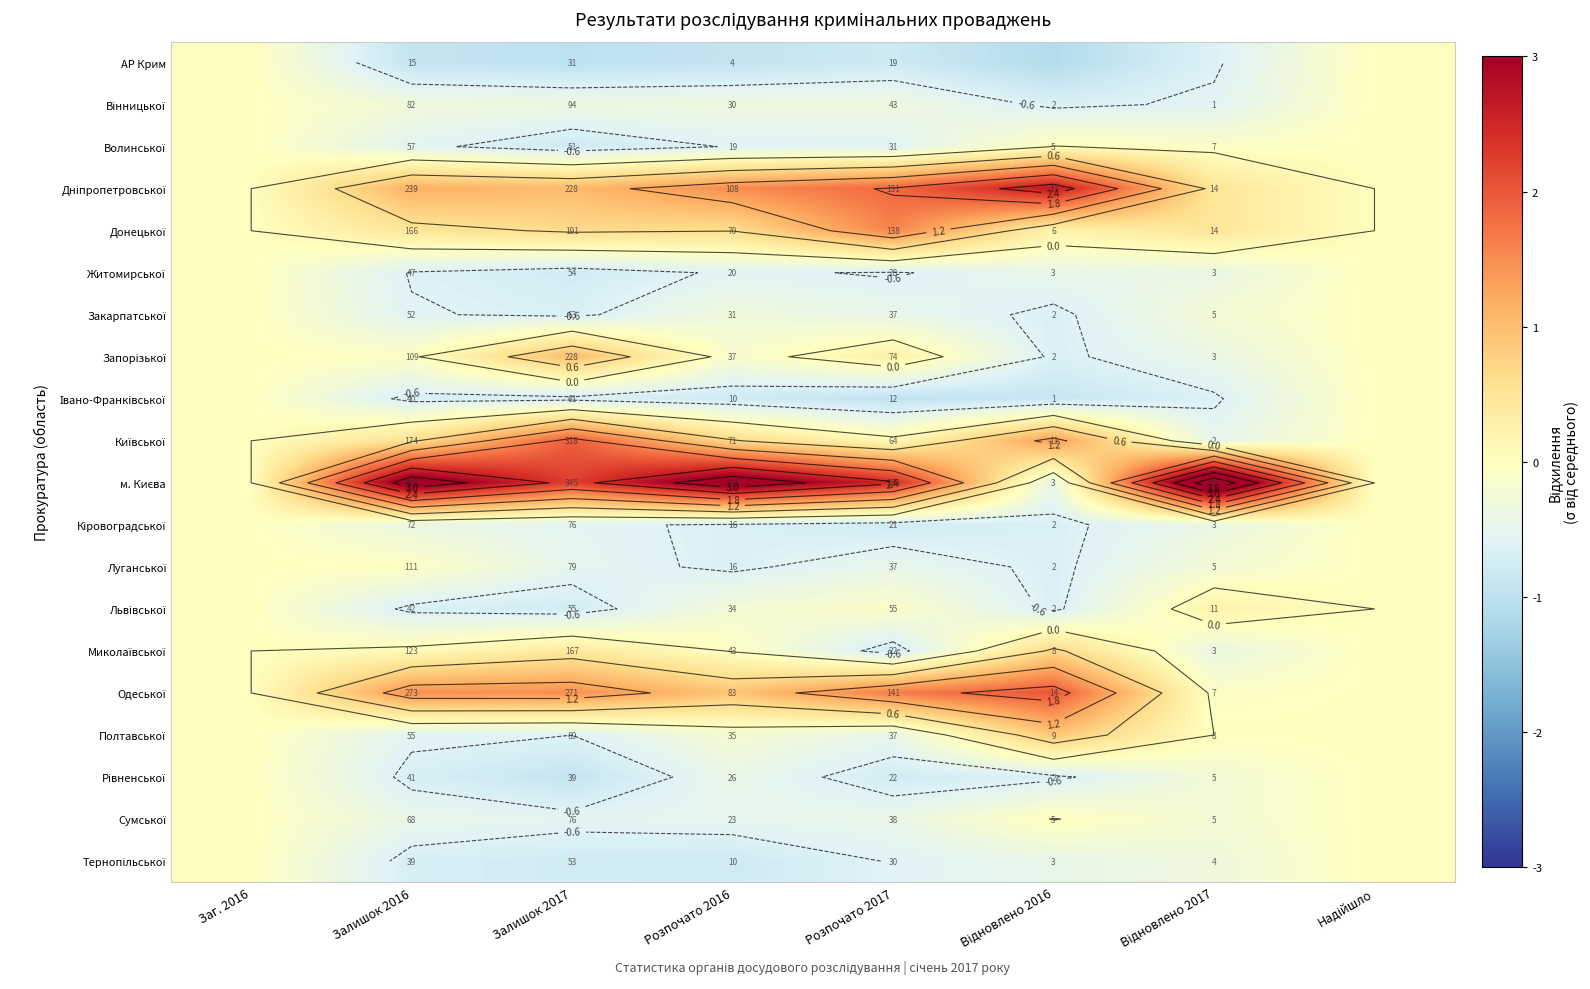

What is the smallest value displayed?

-1.1